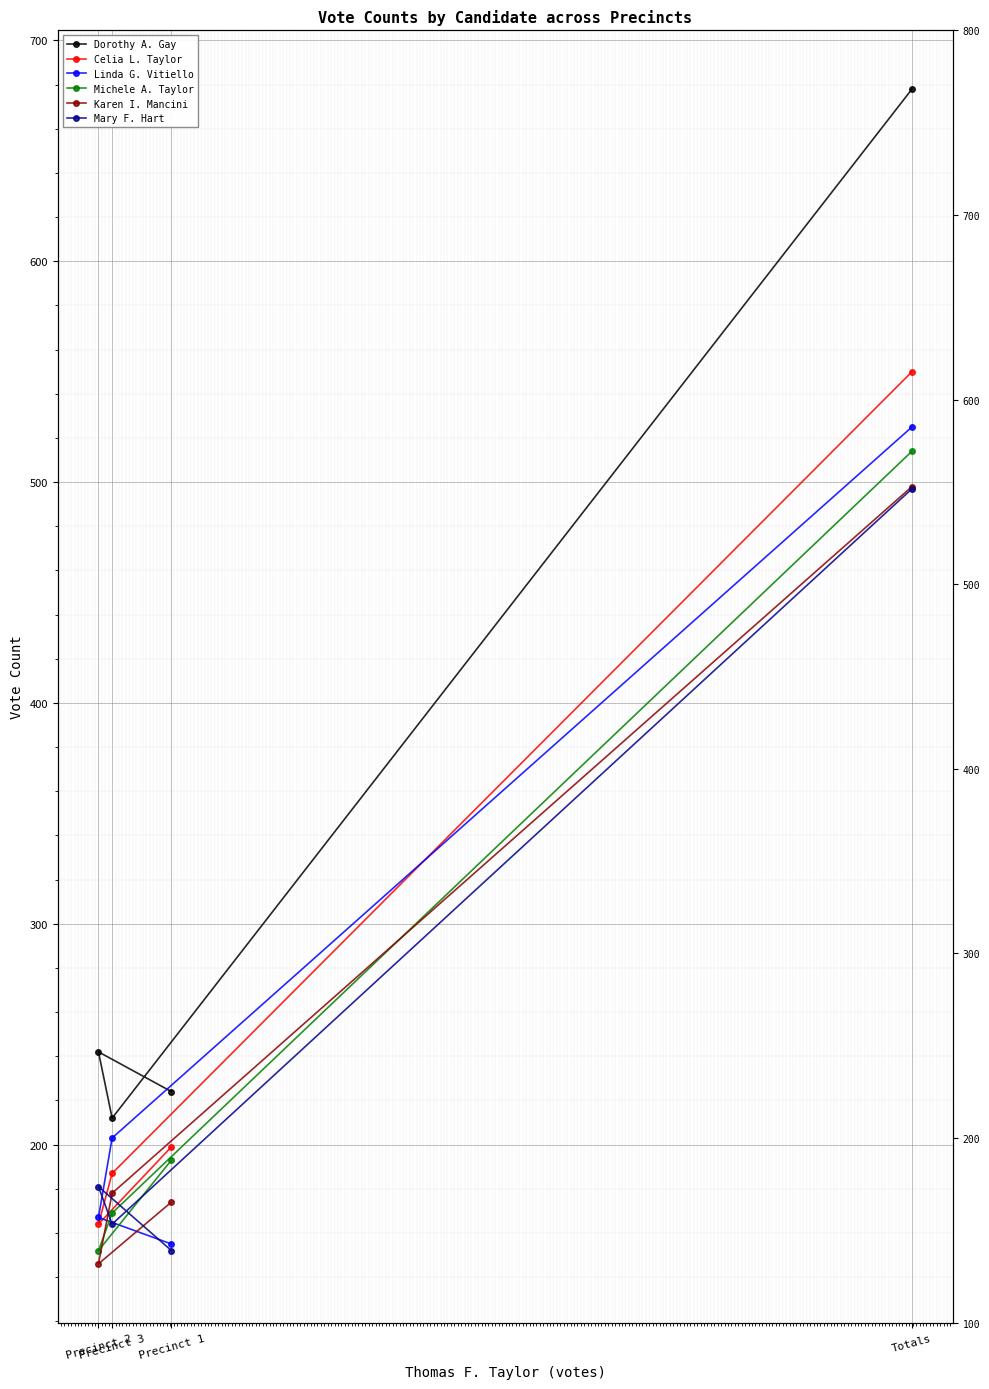

The value of Michele A. Taylor at Precinct 3 is 82. True or false?

False